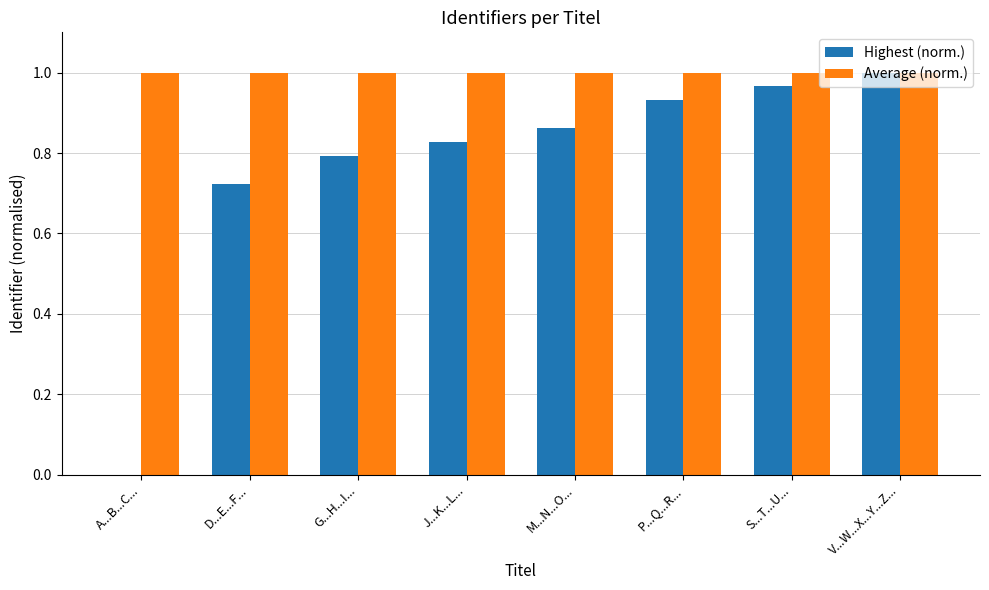

Count the number of data series in this chart.

2